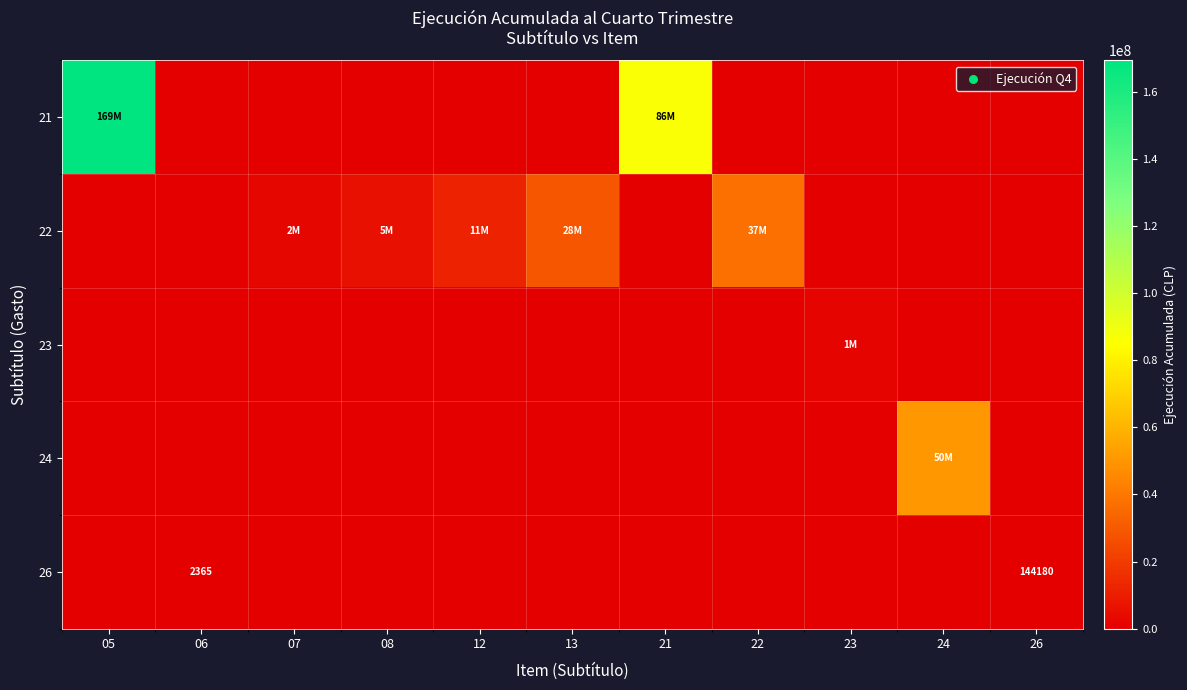

What is the total value across all series at 23?

1468219